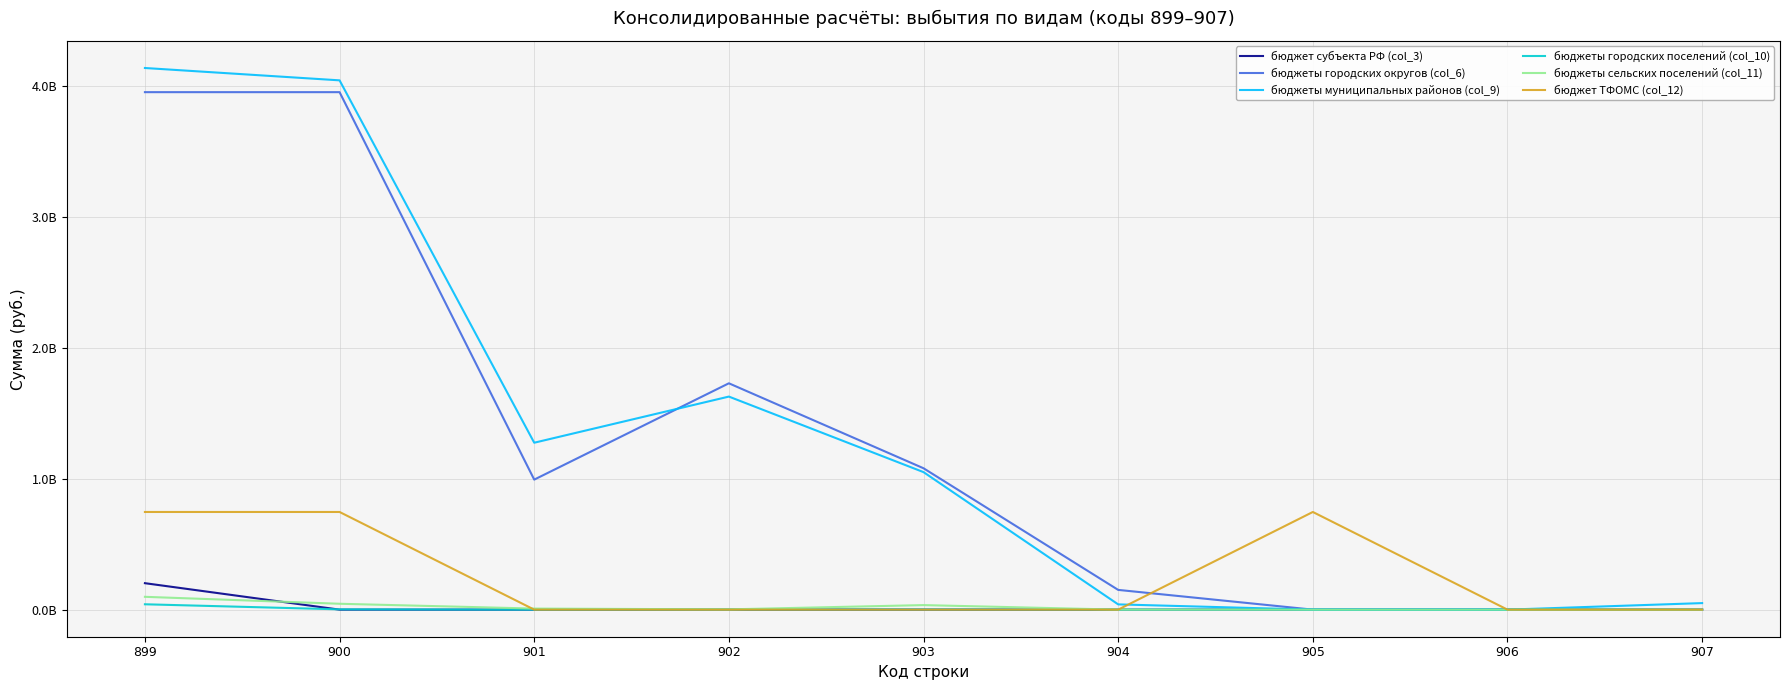

True or false: бюджеты городских округов (col_6) has a value of -1324337059.2 at 906.

False